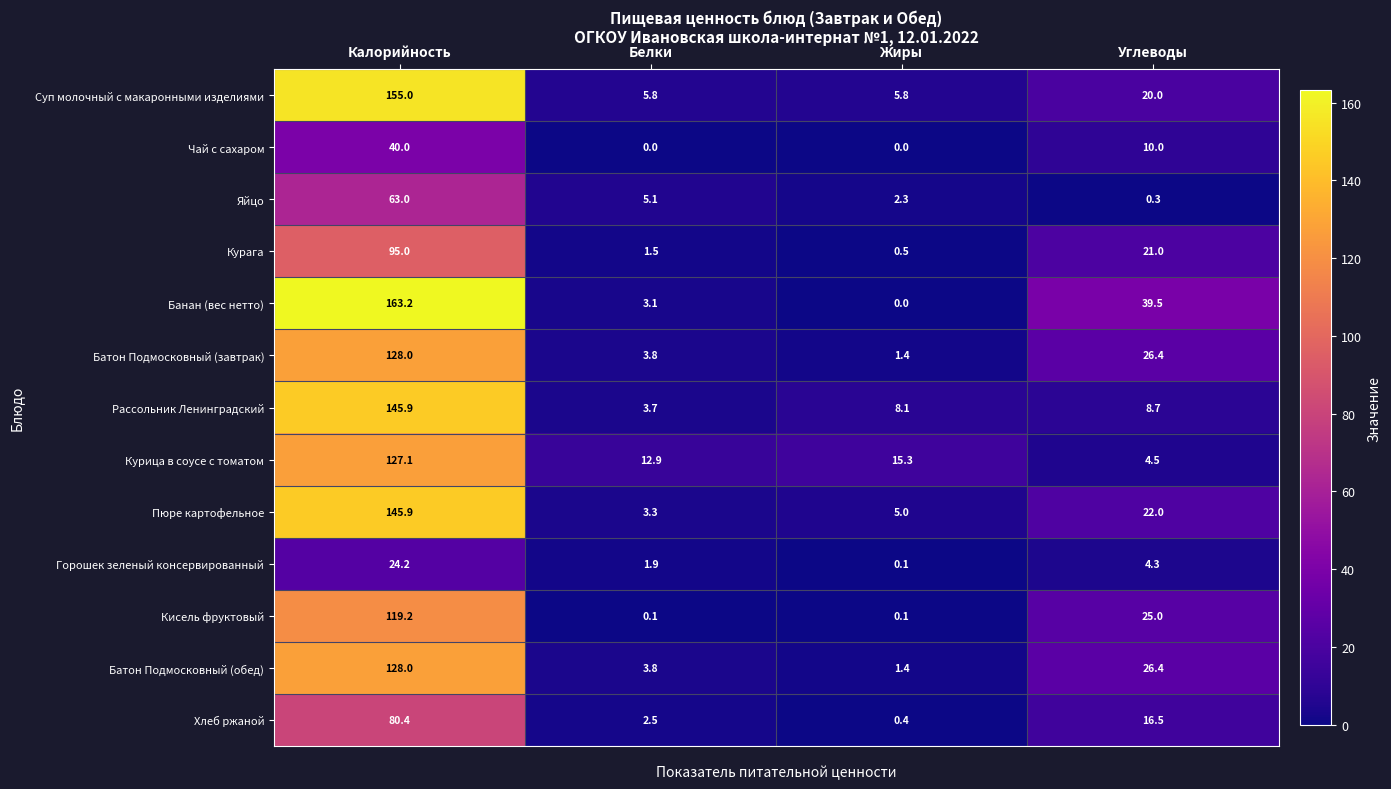

Between Жиры and Углеводы, which series saw the biggest shift?

Банан (вес нетто)